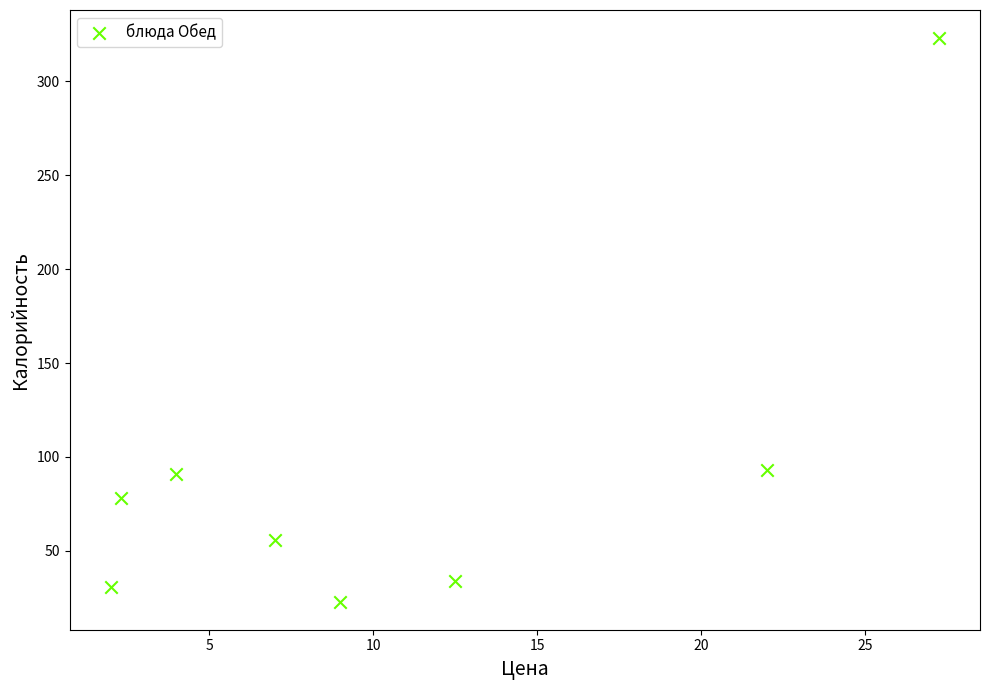

What is the average Y value?

91.1